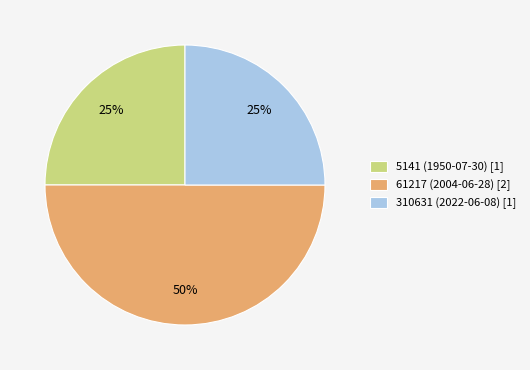

To the nearest percent, what is the difference between the 61217 (2004-06-28) and 310631 (2022-06-08) slice percentages?

25%